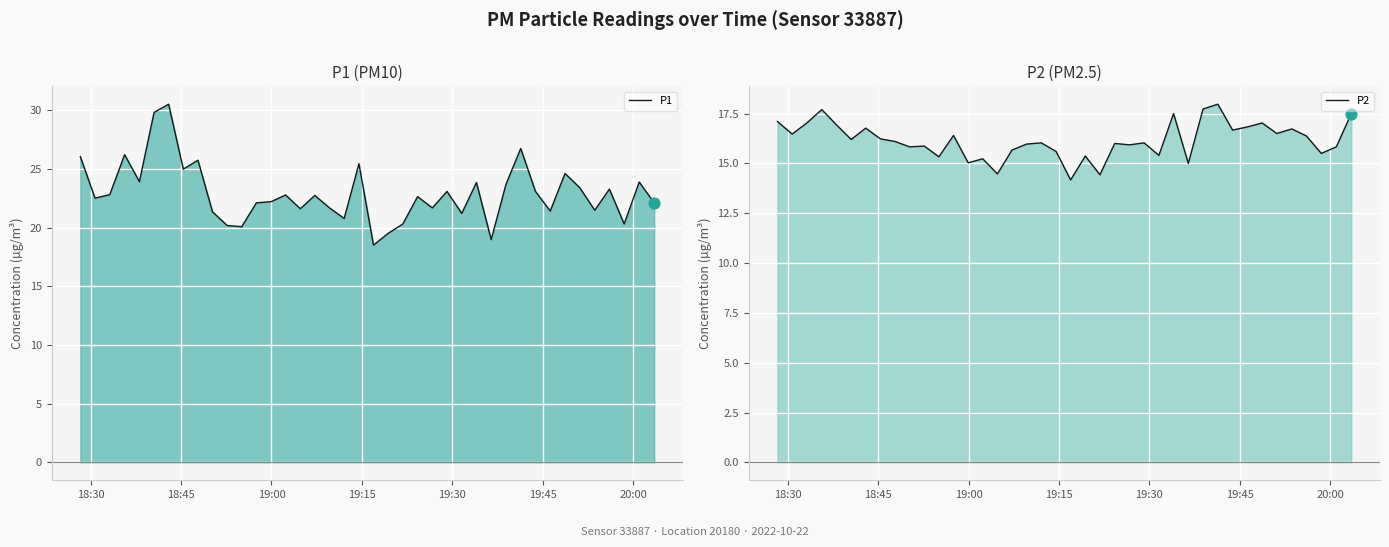

Which series reaches the minimum Y coordinate?

P2